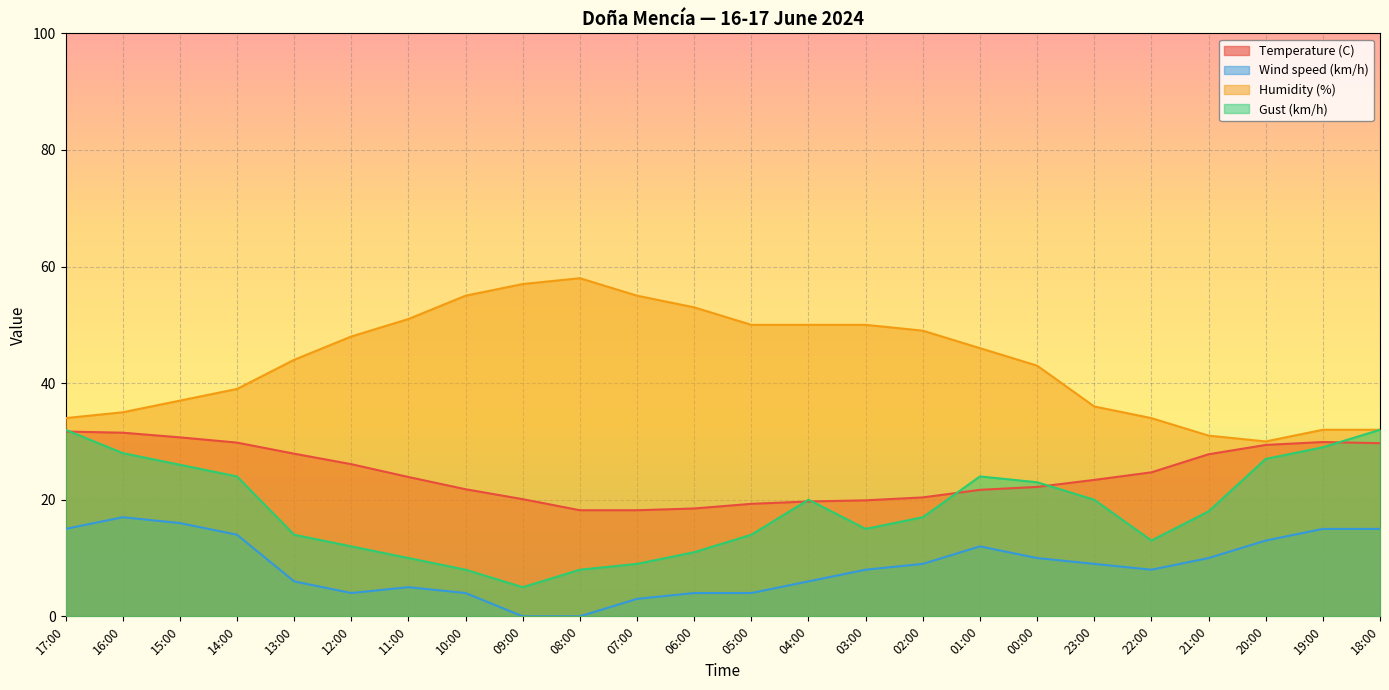

What is the difference between the second highest and second lowest values in the Humidity (%) series?

26.0